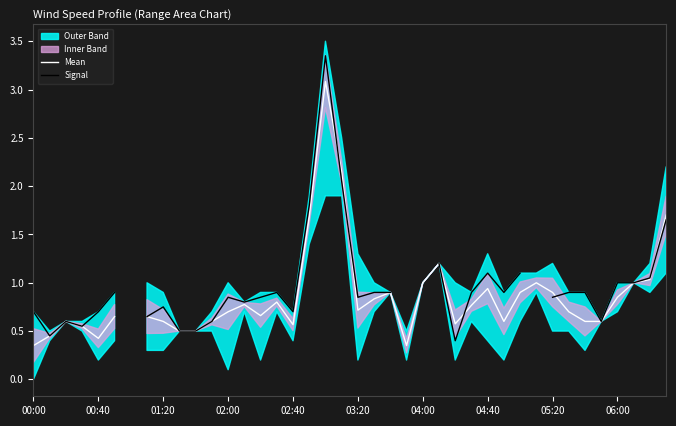

True or false: Signal has a value of 5.7 at 18.

False